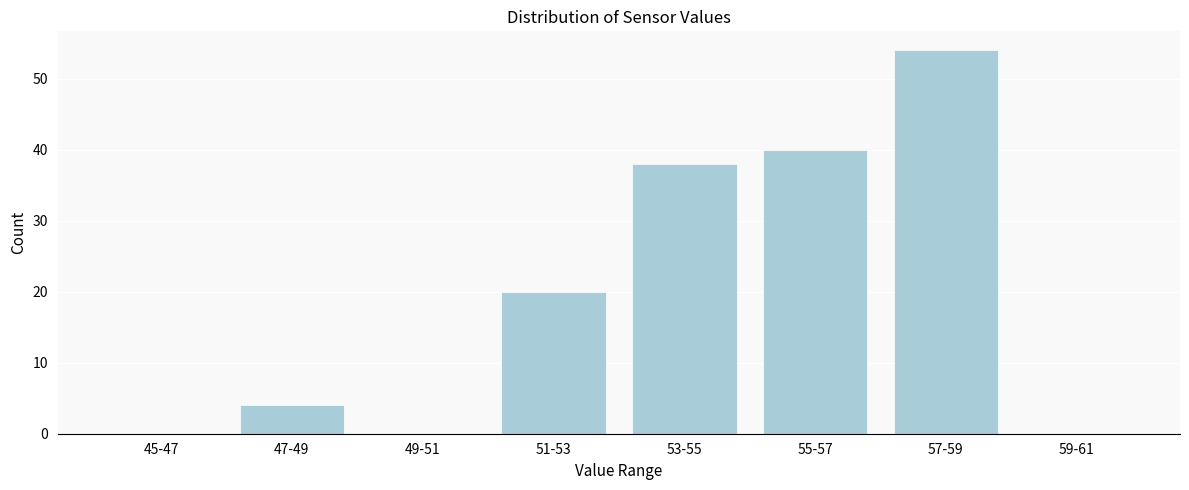

Reading right to left, list all the values displayed in this chart.

59-61=0	57-59=54	55-57=40	53-55=38	51-53=20	49-51=0	47-49=4	45-47=0